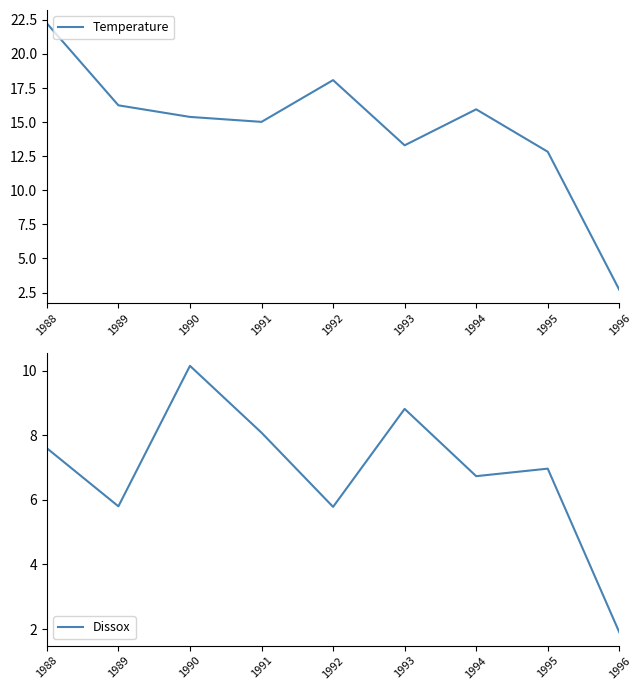

Rank the series by their average value, from highest to lowest.

Temperature, Dissox